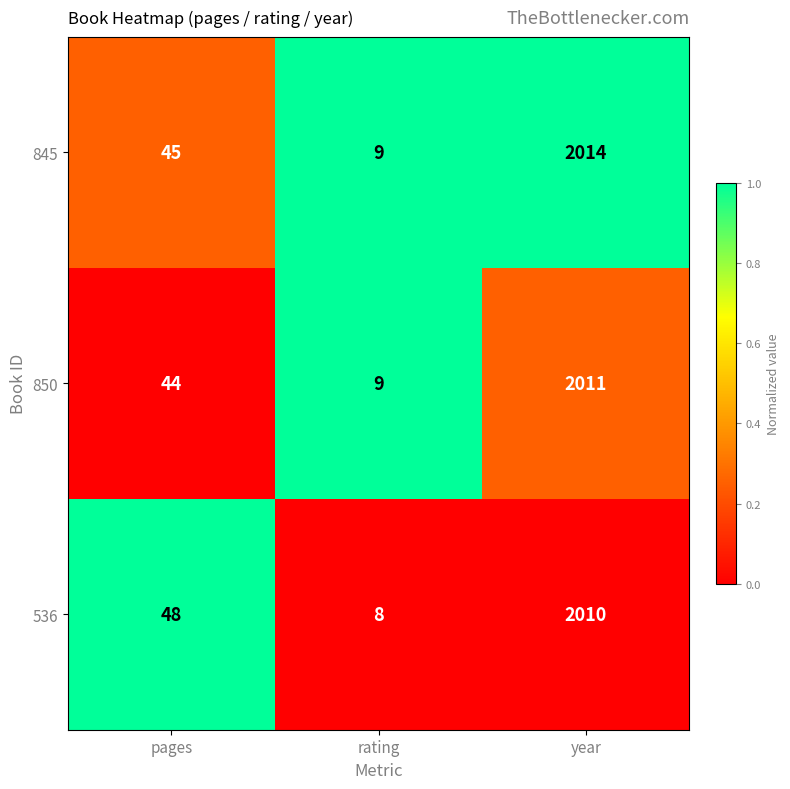

What is the smallest value displayed?

8